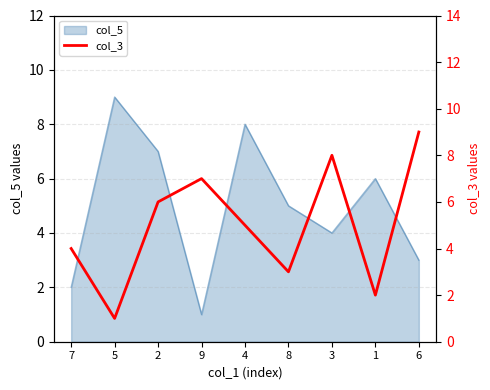

What is the smallest value displayed?

1